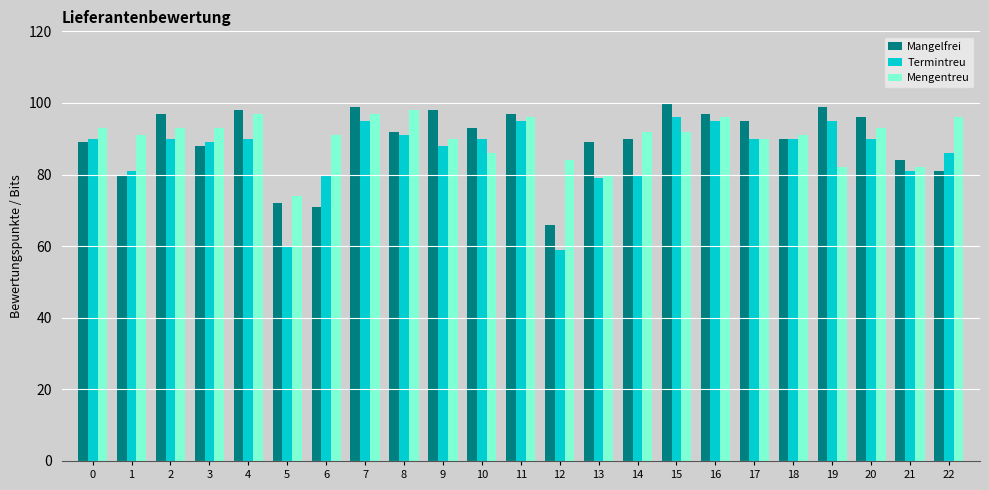

Rank the series by their maximum value, from lowest to highest.

Termintreu, Mengentreu, Mangelfrei